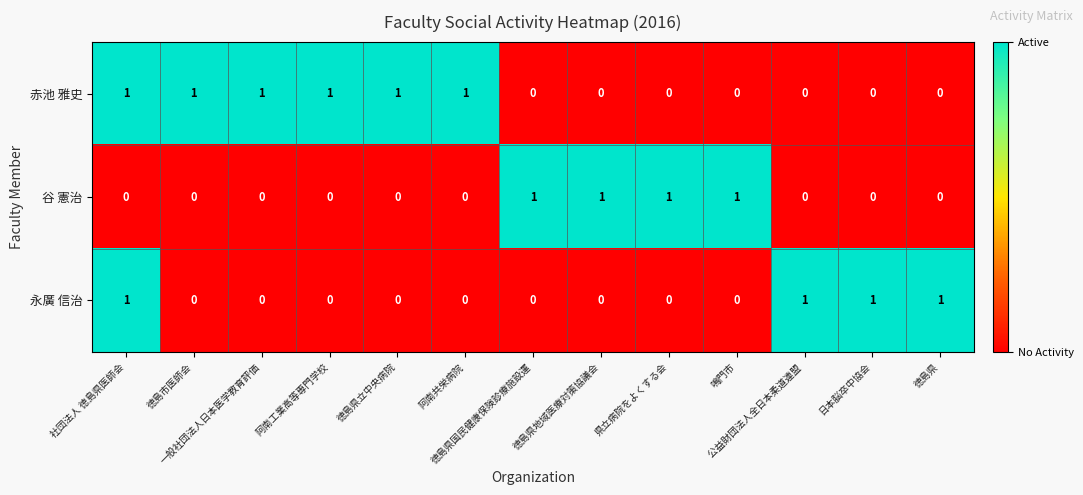

How many 赤池 雅史 values are between 0 and 1?

13